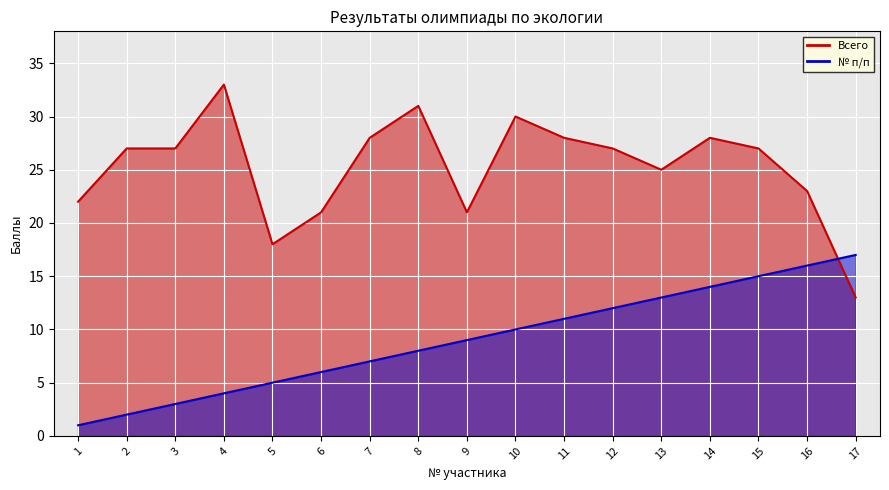

Between which two adjacent categories do № п/п_line and Всего_line first intersect?

16 and 17